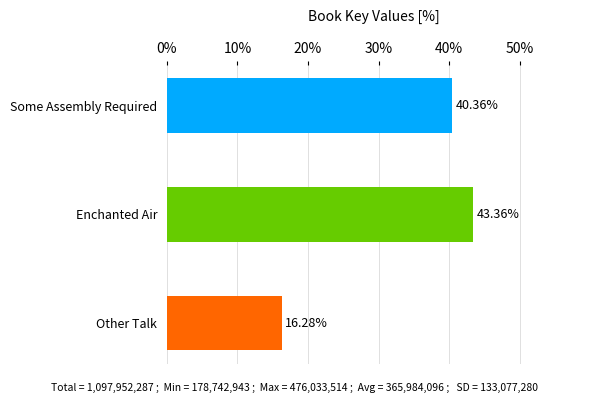

What is the change in value from Other Talk to Some Assembly Required?

+24.1